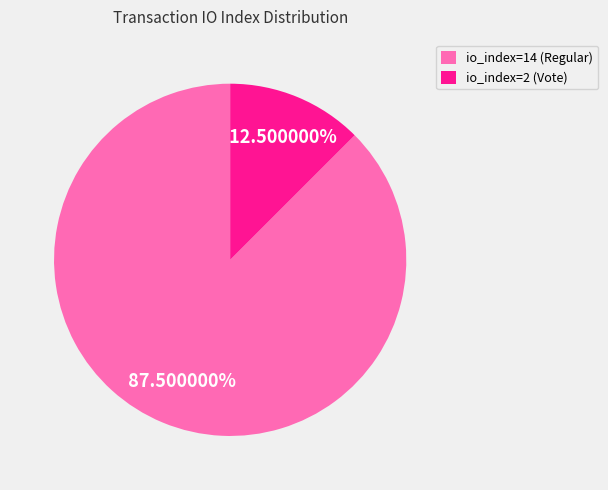

Approximately how many times larger is the value at io_index=14 (Regular) compared to io_index=2 (Vote)?

7.0